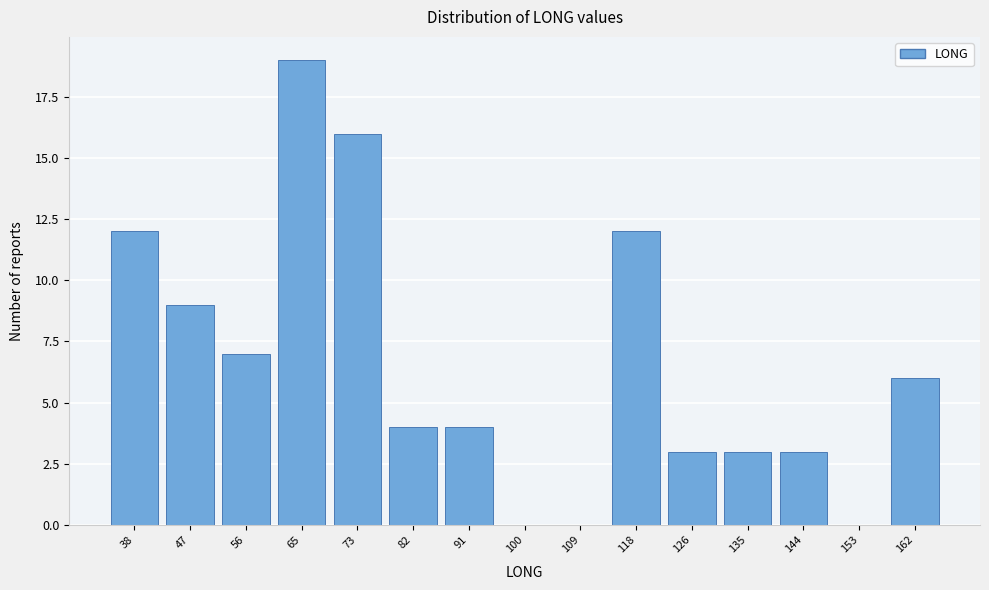

Reading right to left, extract all data points from this chart.

162=6	153=0	144=3	135=3	126=3	118=12	109=0	100=0	91=4	82=4	73=16	65=19	56=7	47=9	38=12